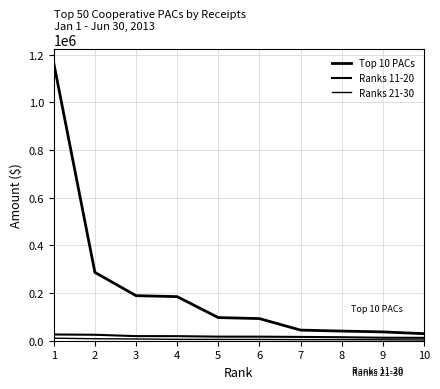

How many lines are shown in the chart?

3